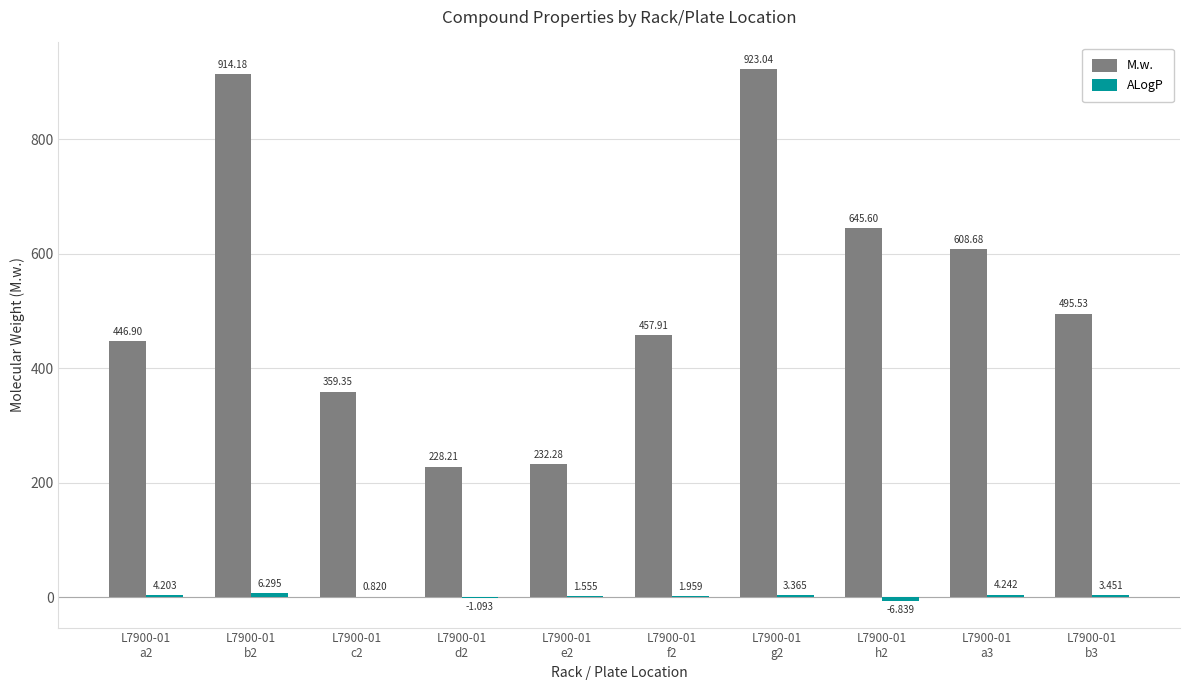

Are the bars horizontal?

No